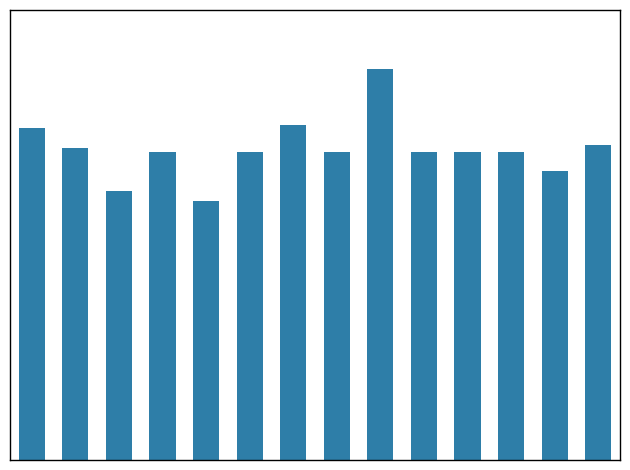

Reading right to left, list all the values displayed in this chart.

95	87	93	93	93	118	93	101	93	78	93	81	94	100